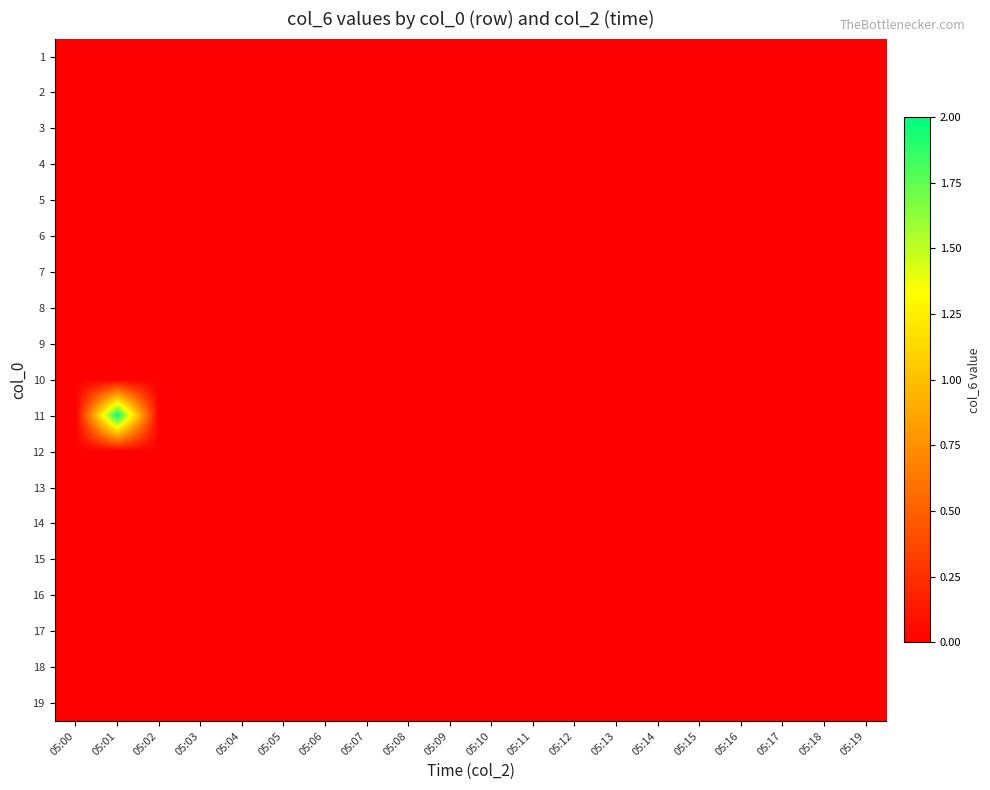

At how many categories does at least one series exceed 0?

1